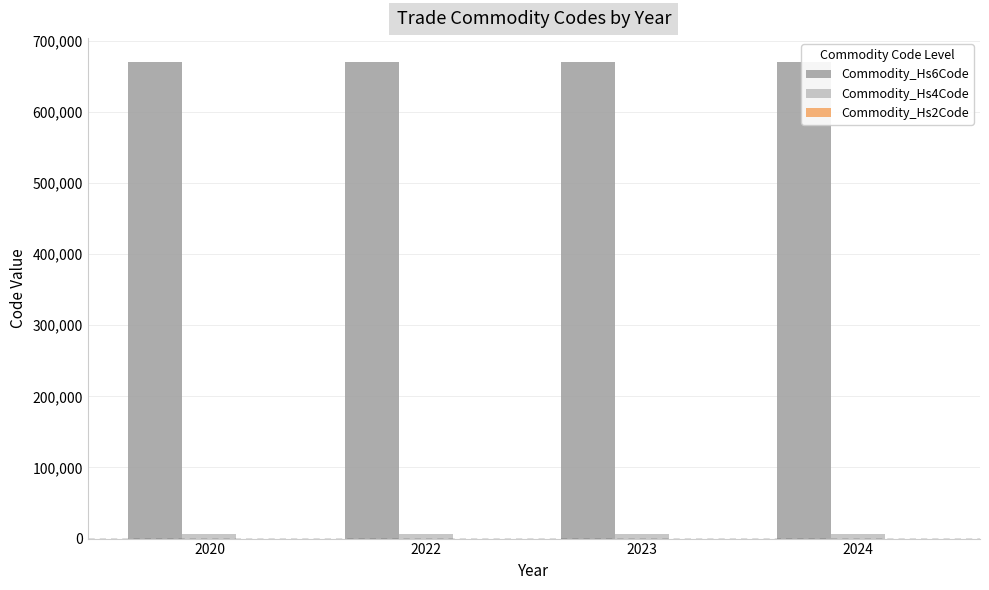

Which label corresponds to the smallest value in the chart?

2020